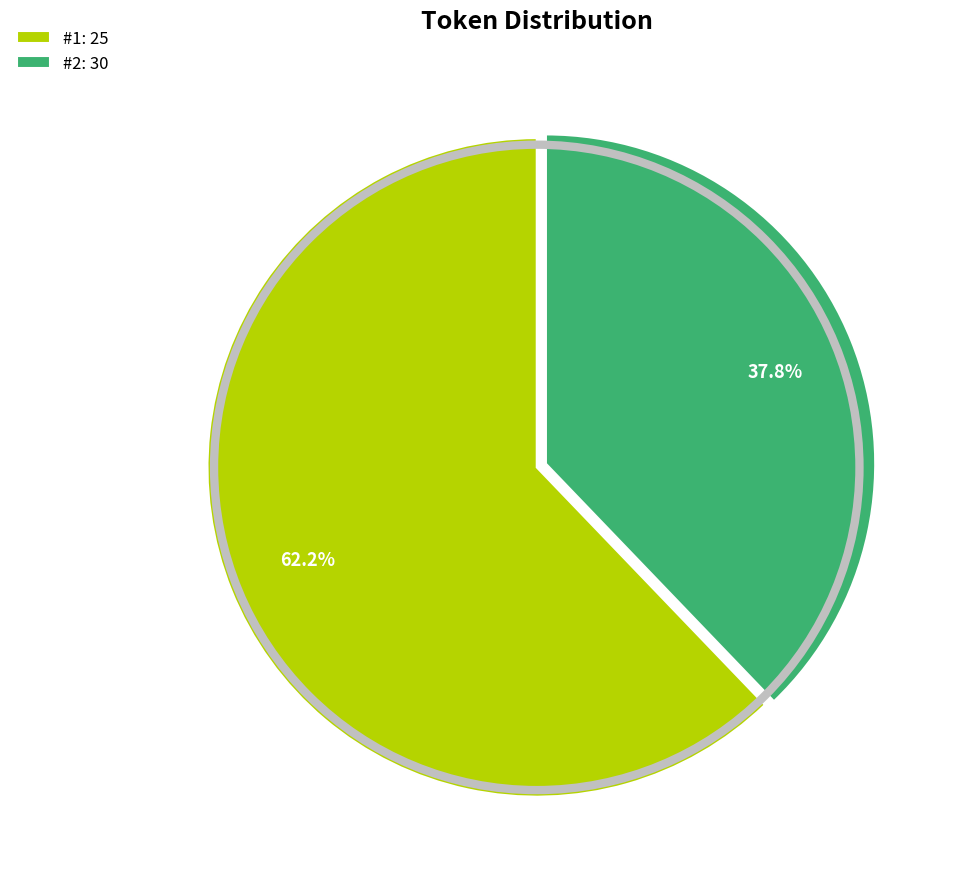

What is the largest slice in the pie chart?

#1: 25